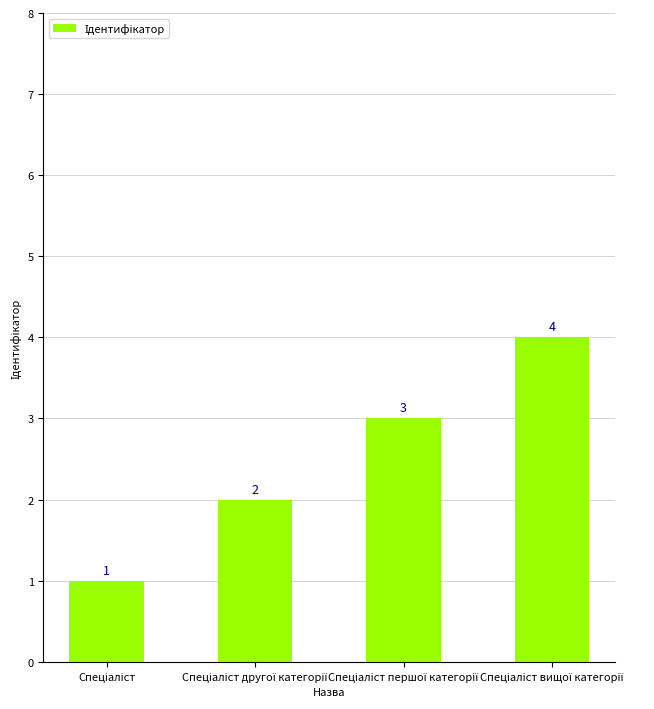

How many values are between 2 and 4?

3